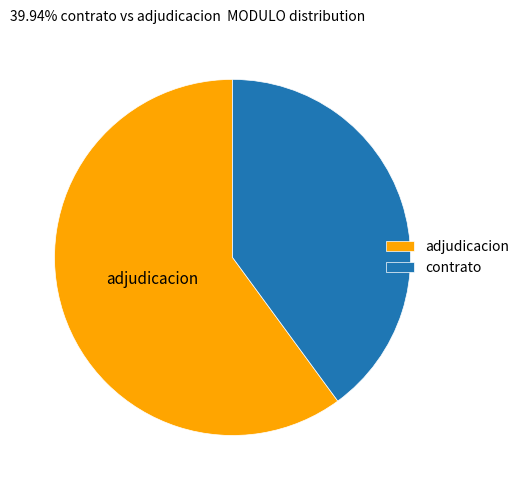

The contrato slice represents 40% of the pie. True or false?

True